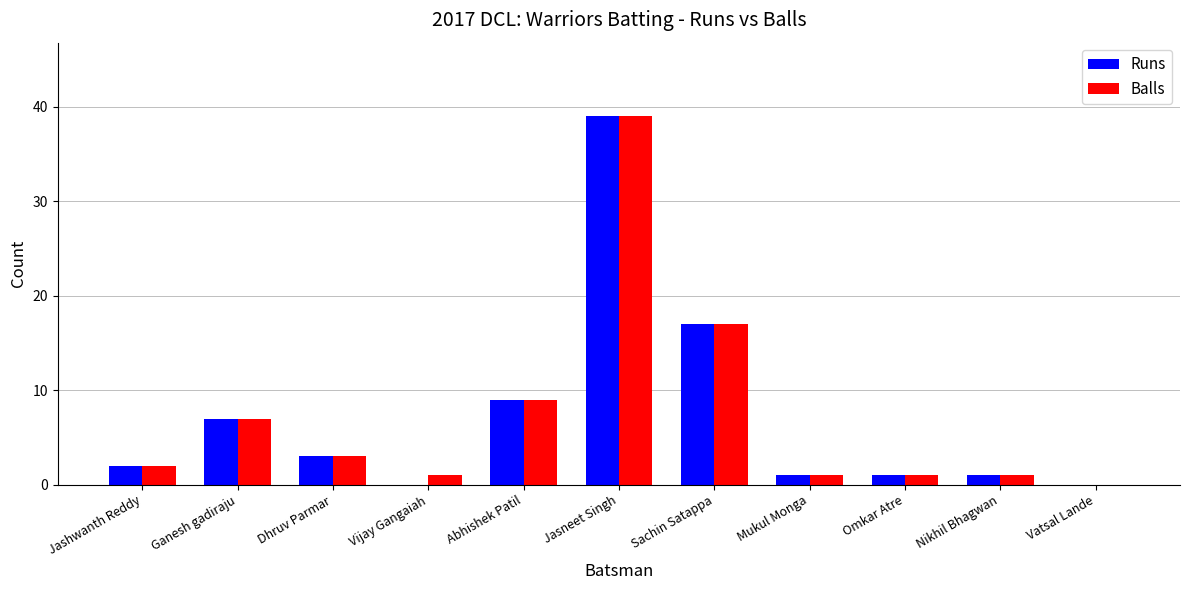

Is the value of Balls at Sachin Satappa greater than the value of Runs at Nikhil Bhagwan?

Yes